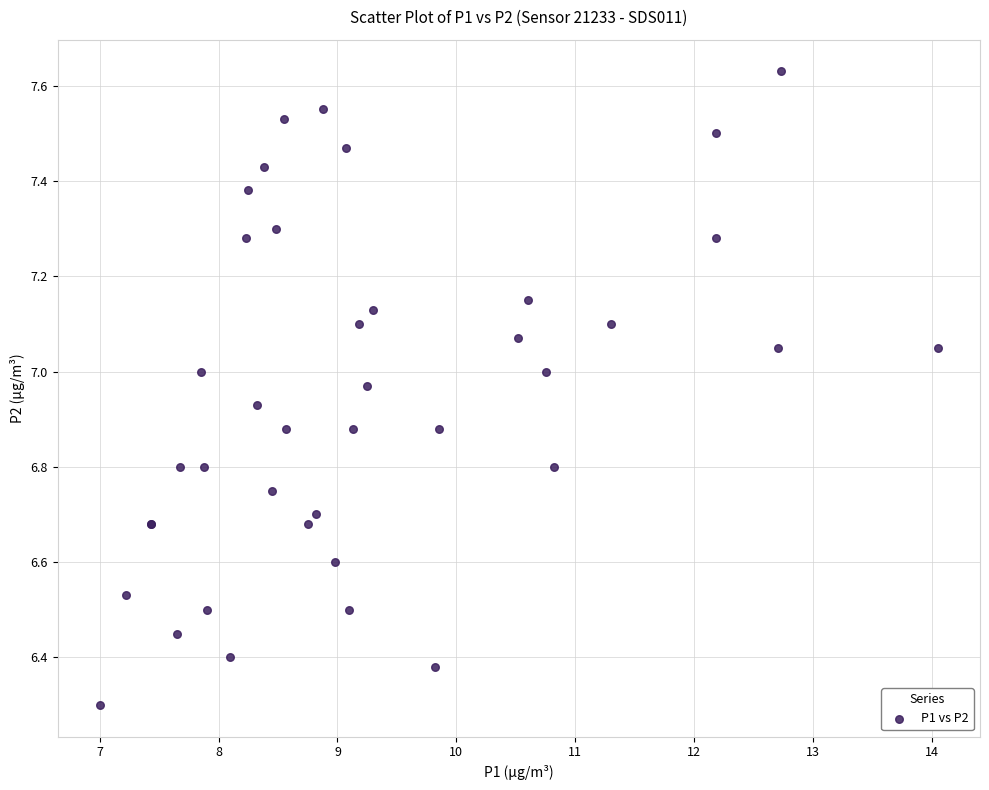

What Y value in the scatter plot is closest to 6?

6.3